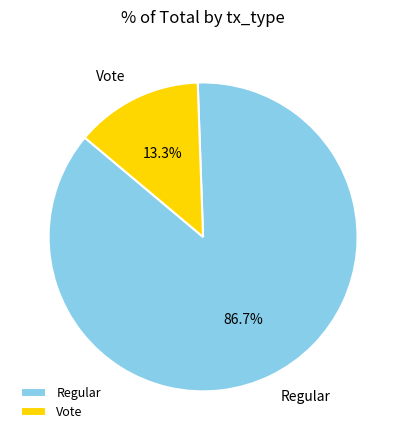

What percentage is NOT represented by Regular?

13.3%